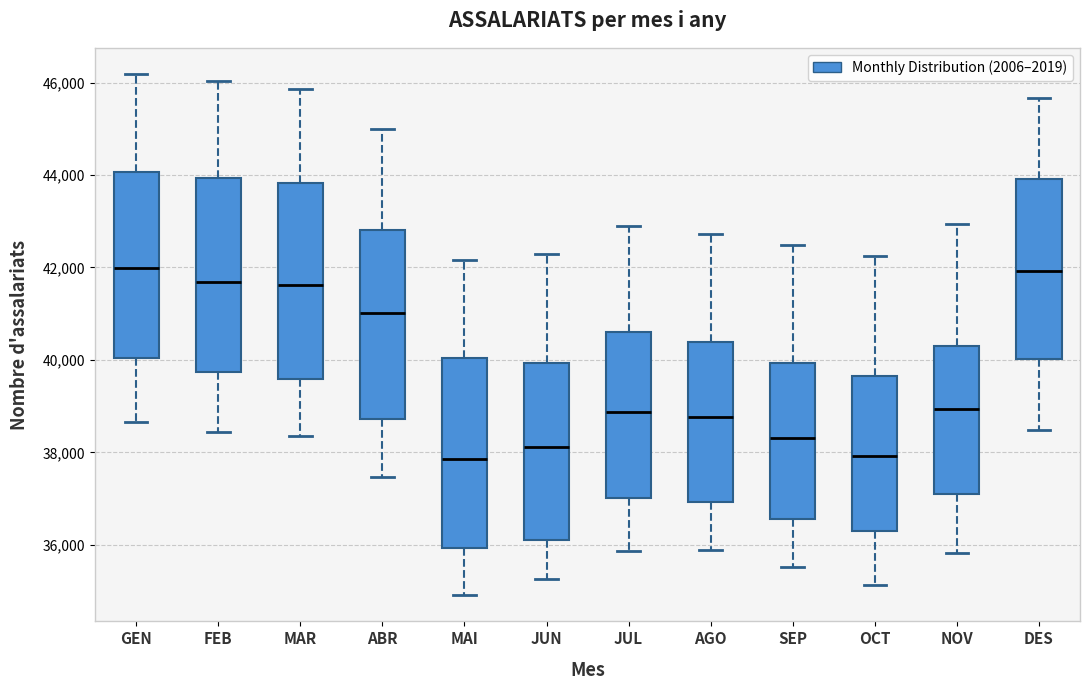

Reading left to right, transcribe this box plot: for each box, give where its median line is, the range the box spans, and where its two whiskers end, as read against the y-axis. The values are not printed on the chart, so give them approximately, as read against the axis.

GEN: median 42000, box 40000 to 44000, whiskers 38600 to 46200
FEB: median 41600, box 39800 to 44000, whiskers 38400 to 46000
MAR: median 41600, box 39600 to 43800, whiskers 38400 to 45800
ABR: median 41000, box 38800 to 42800, whiskers 37400 to 45000
MAI: median 37800, box 36000 to 40000, whiskers 35000 to 42200
JUN: median 38200, box 36200 to 40000, whiskers 35200 to 42200
JUL: median 38800, box 37000 to 40600, whiskers 35800 to 43000
AGO: median 38800, box 37000 to 40400, whiskers 35800 to 42800
SEP: median 38400, box 36600 to 40000, whiskers 35600 to 42400
OCT: median 38000, box 36200 to 39600, whiskers 35200 to 42200
NOV: median 39000, box 37000 to 40400, whiskers 35800 to 43000
DES: median 42000, box 40000 to 44000, whiskers 38400 to 45600